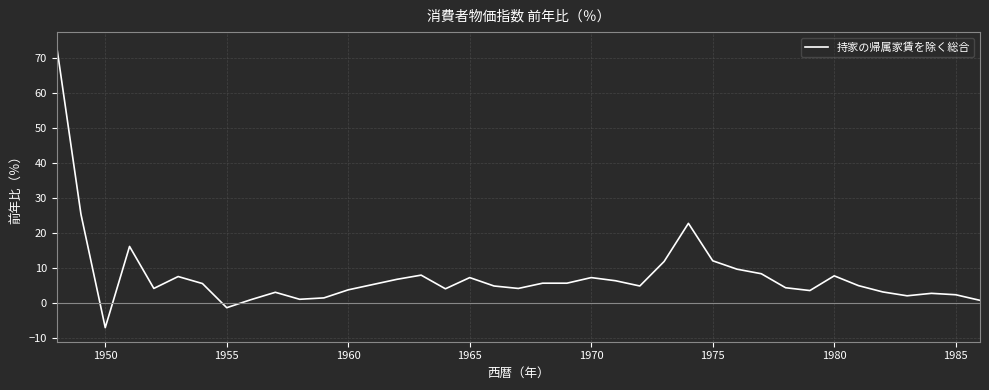

What is the minimum value shown in the chart?

-7.1